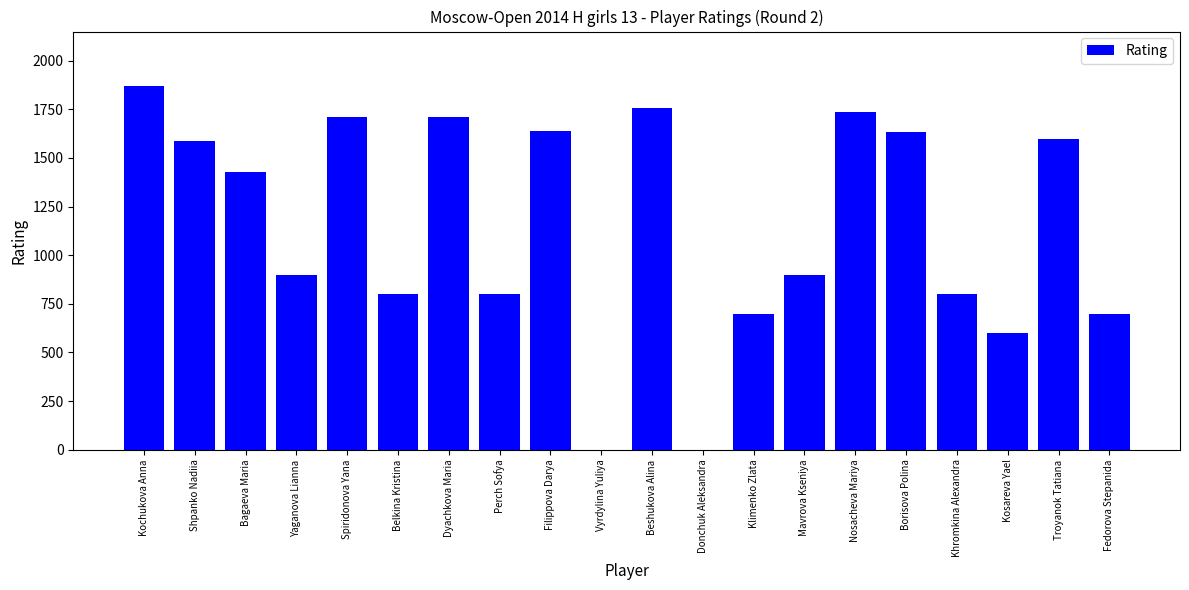

The chart shows a value of 2667 at Borisova Polina. True or false?

False